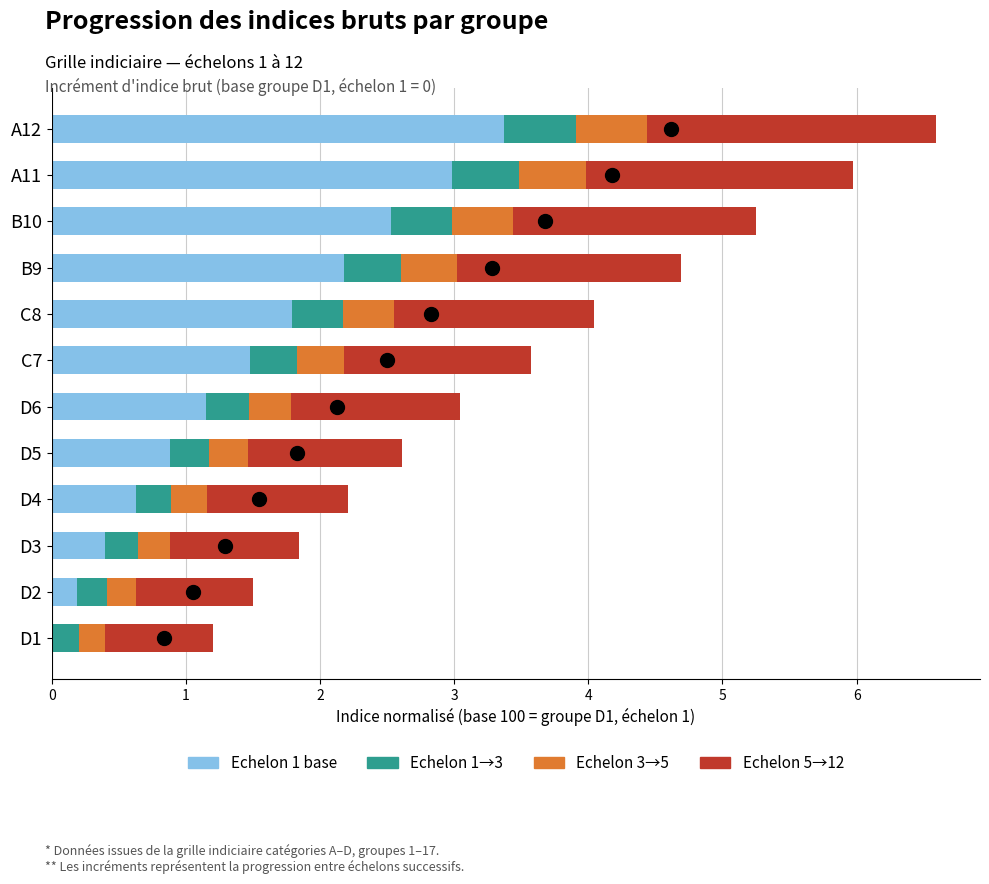

Is it true that Echelon 1 base equals 0.2 at D5?

False